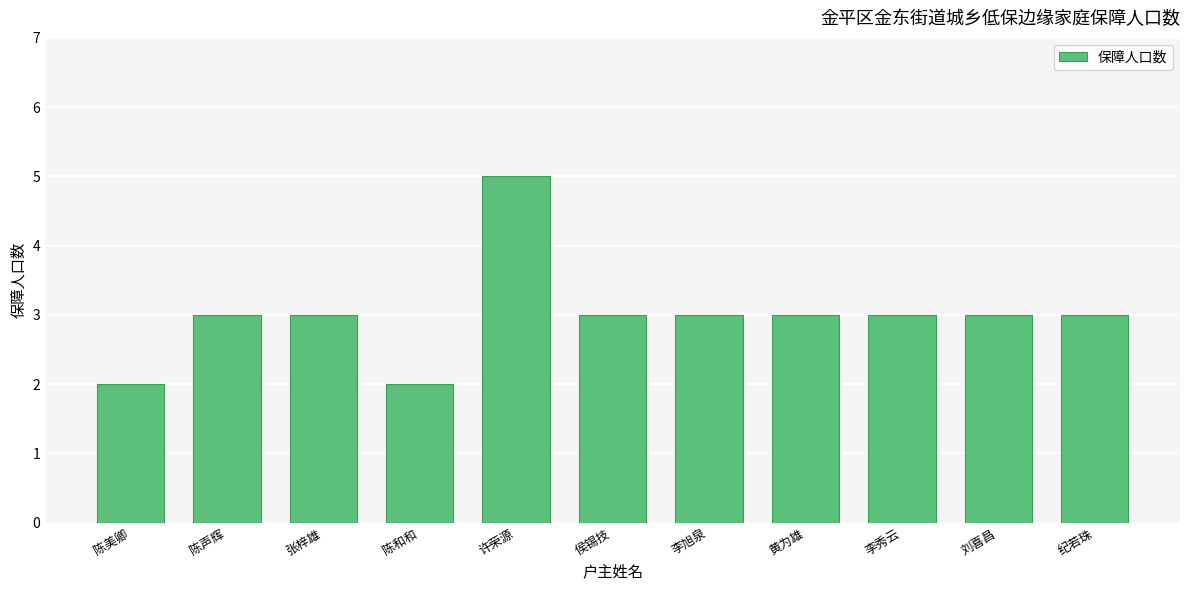

What is the change in value from 陈美卿 to 纪若珠?

+1